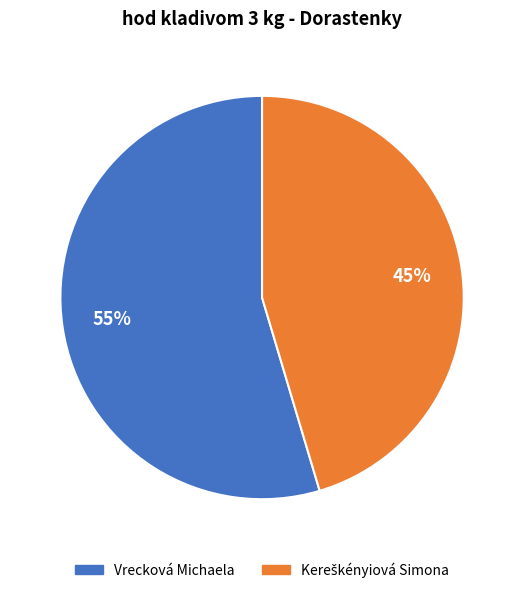

Does Vrecková Michaela account for over 50% of the chart?

Yes